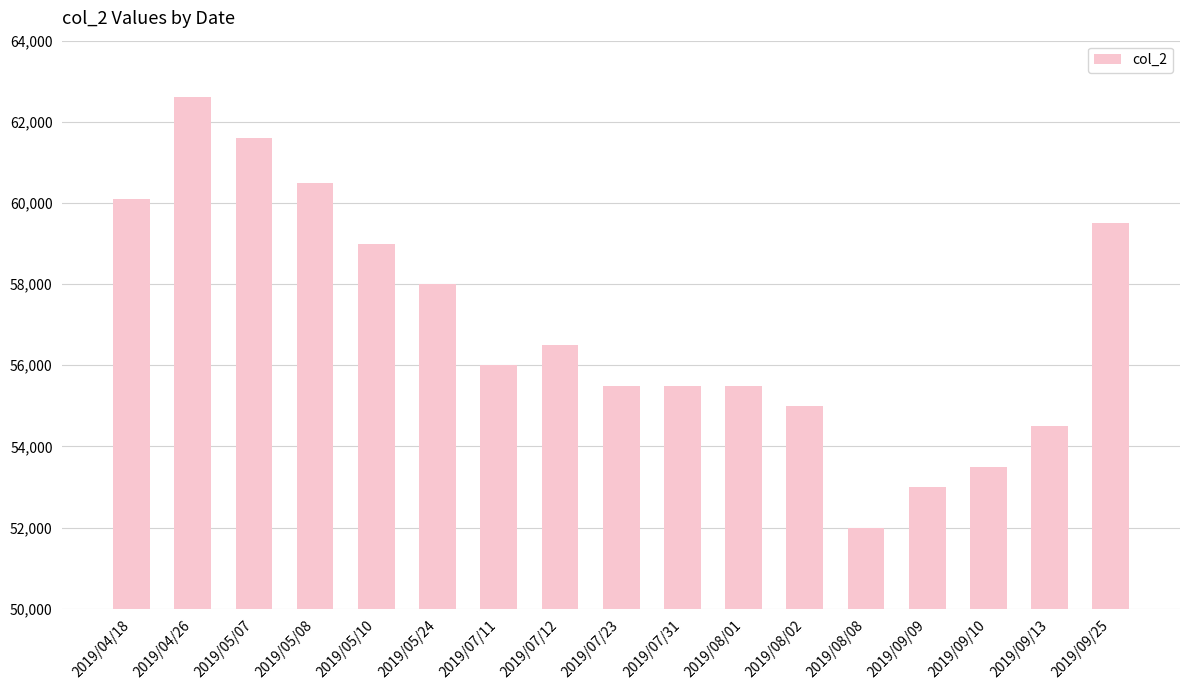

Reading left to right, what are all the values shown in this chart?

2019/04/18=60100	2019/04/26=62600	2019/05/07=61600	2019/05/08=60500	2019/05/10=59000	2019/05/24=58000	2019/07/11=56000	2019/07/12=56500	2019/07/23=55500	2019/07/31=55500	2019/08/01=55500	2019/08/02=55000	2019/08/08=52000	2019/09/09=53000	2019/09/10=53500	2019/09/13=54500	2019/09/25=59500